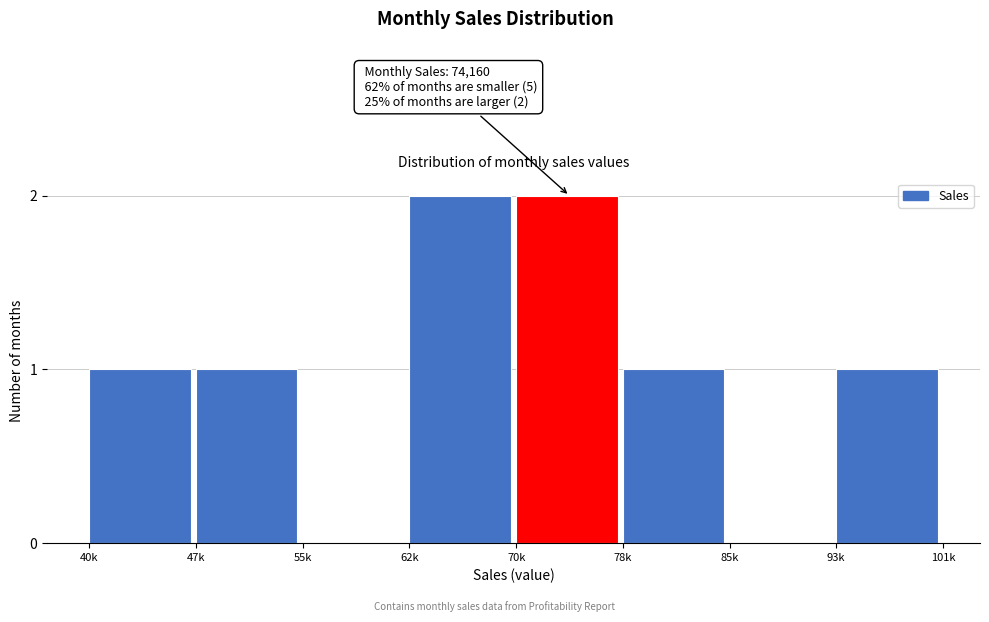

Reading right to left, transcribe all the data shown in this chart.

93k=1	85k=0	78k=1	70k=2	62k=2	55k=0	47k=1	40k=1